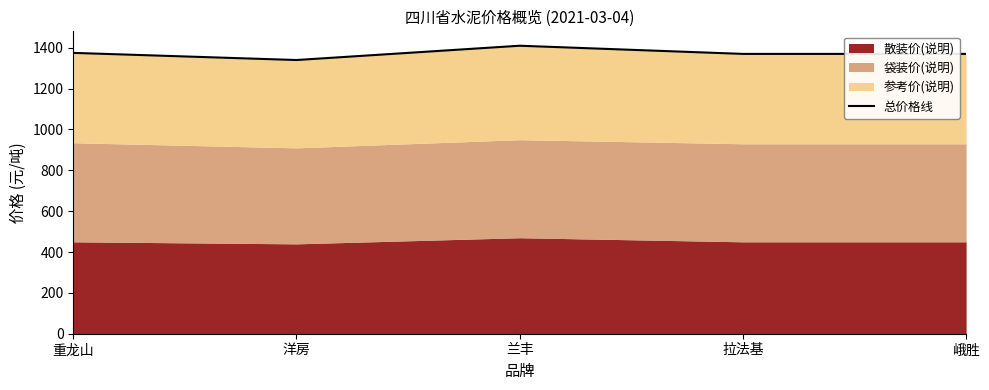

Is it true that the value at 拉法基 is 937?

False